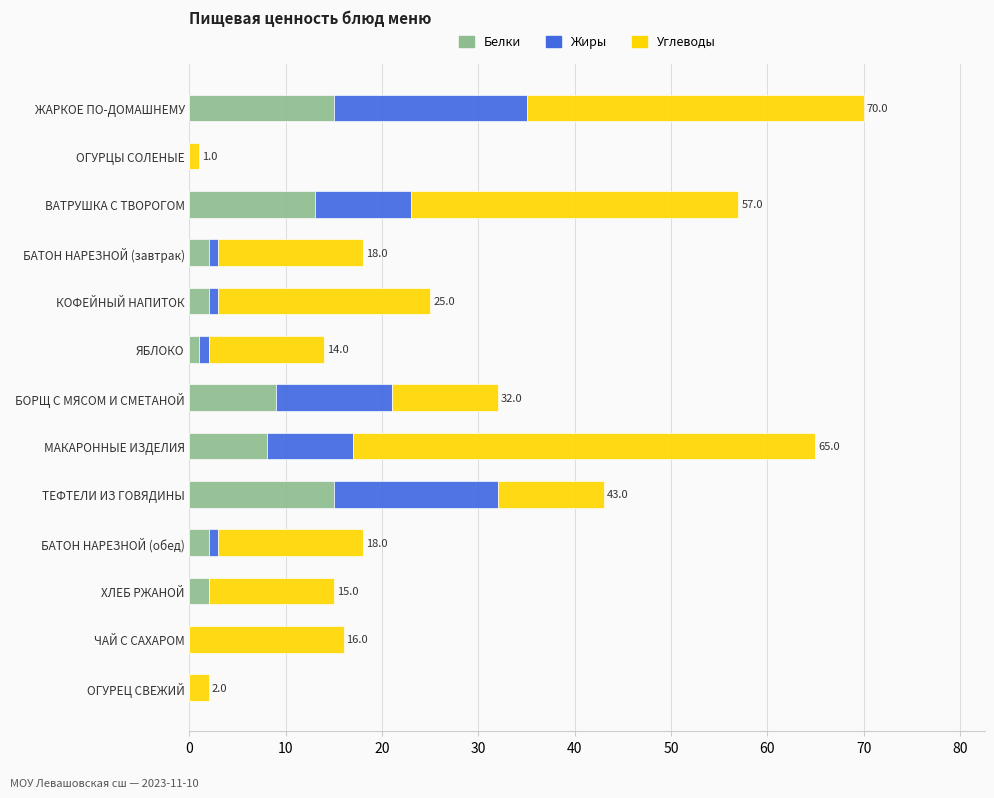

The value of Белки at БОРЩ С МЯСОМ И СМЕТАНОЙ is 9. True or false?

True